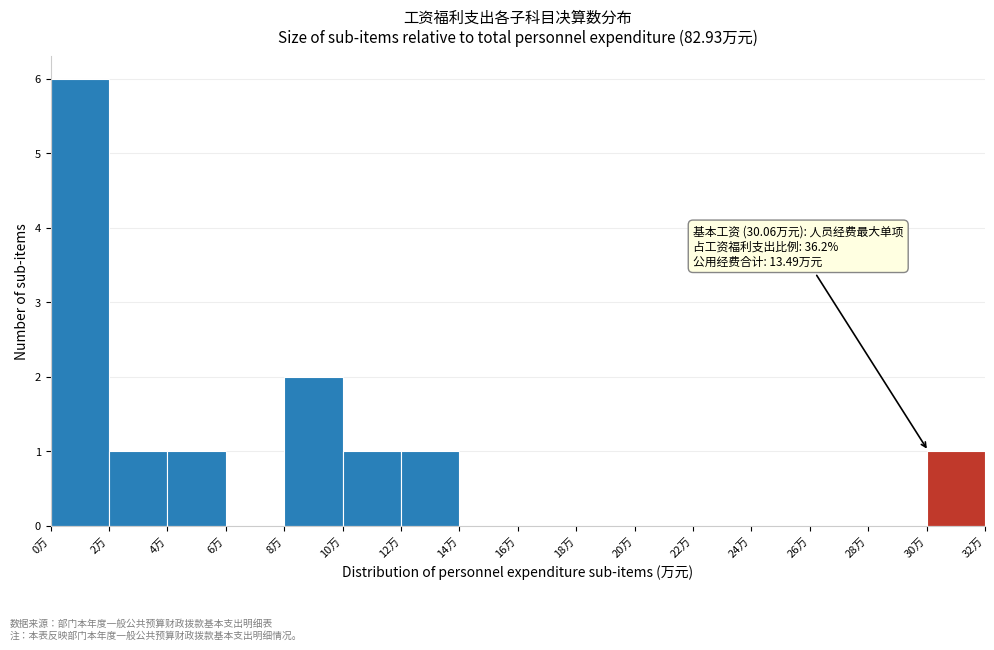

Over which range of the x-axis is the bar tallest?

0 to 2